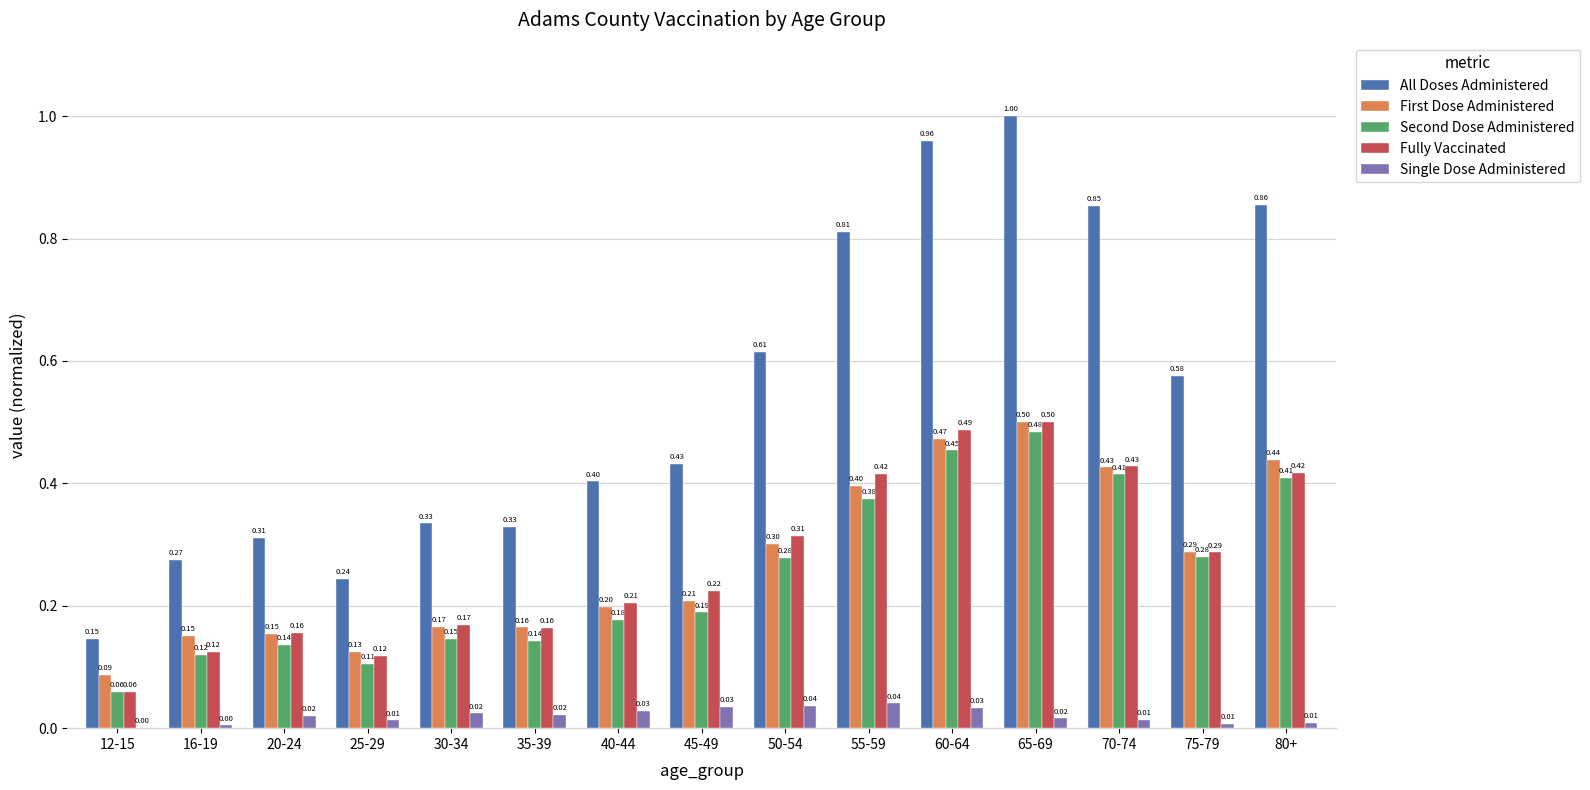

How many categories are shown in the chart?

15